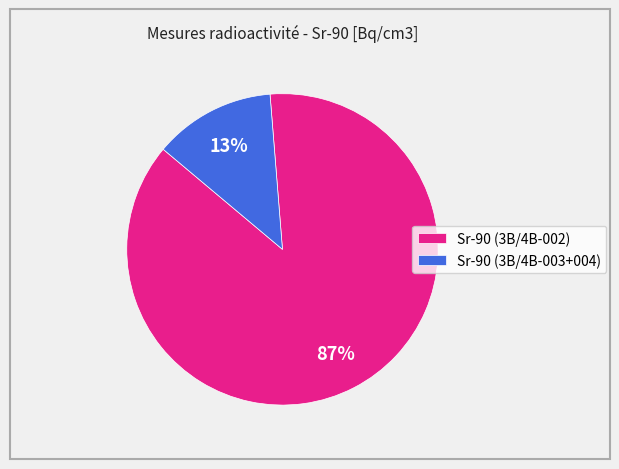

Count the number of slices in the pie.

2